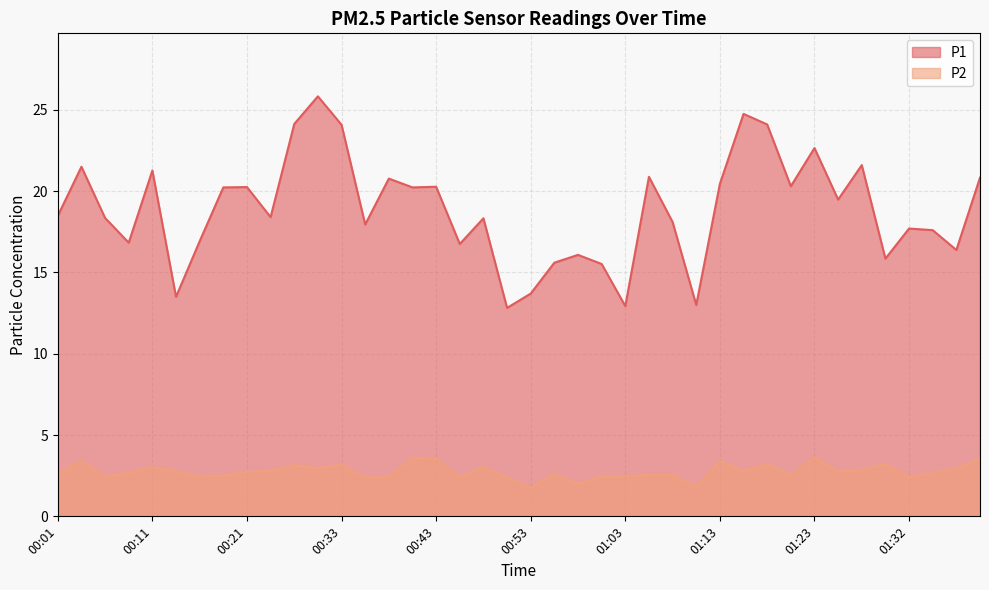

Is it true that P2 equals 1.1 at 01:23?

False